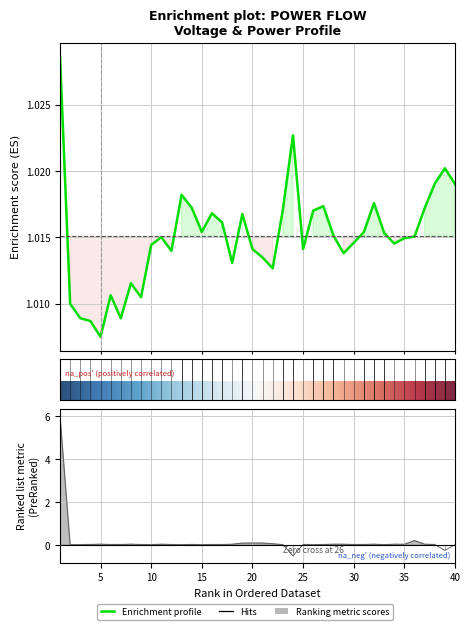

Is it true that v_pu equals 1.4 at 20?

False